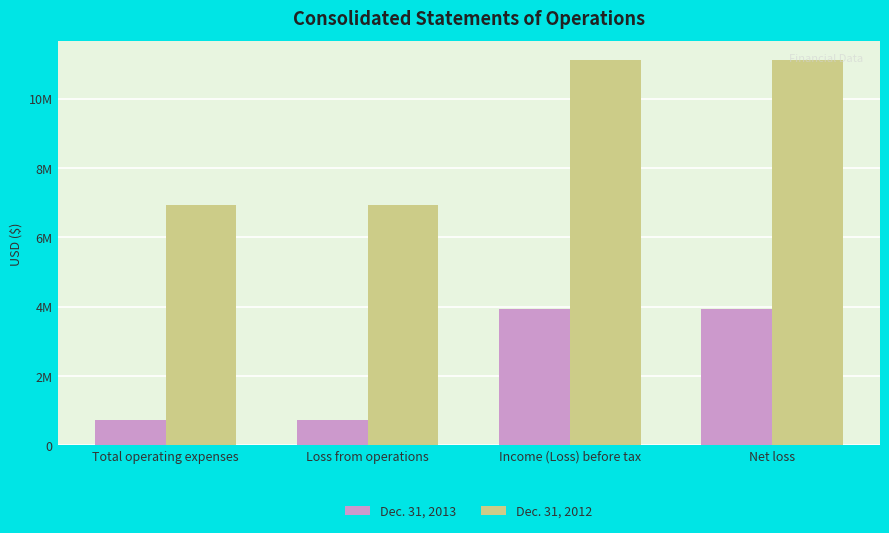

Where is Dec. 31, 2012 nearest to the value 9010563?

Total operating expenses